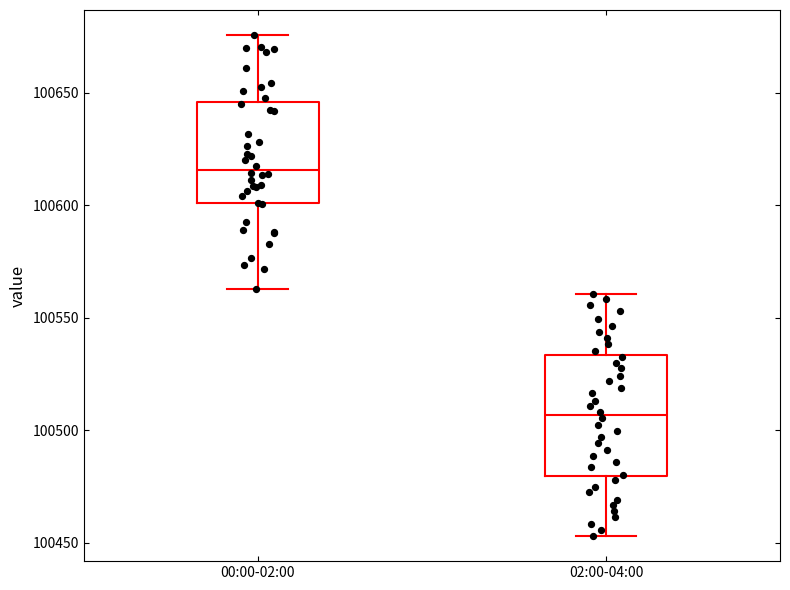

Reading left to right, transcribe this box plot: for each box, give where its median line is, the range the box spans, and where its two whiskers end, as read against the y-axis. The values are not printed on the chart, so give them approximately, as read against the axis.

00:00-02:00: median 100615, box 100600 to 100645, whiskers 100565 to 100675
02:00-04:00: median 100505, box 100480 to 100535, whiskers 100455 to 100560